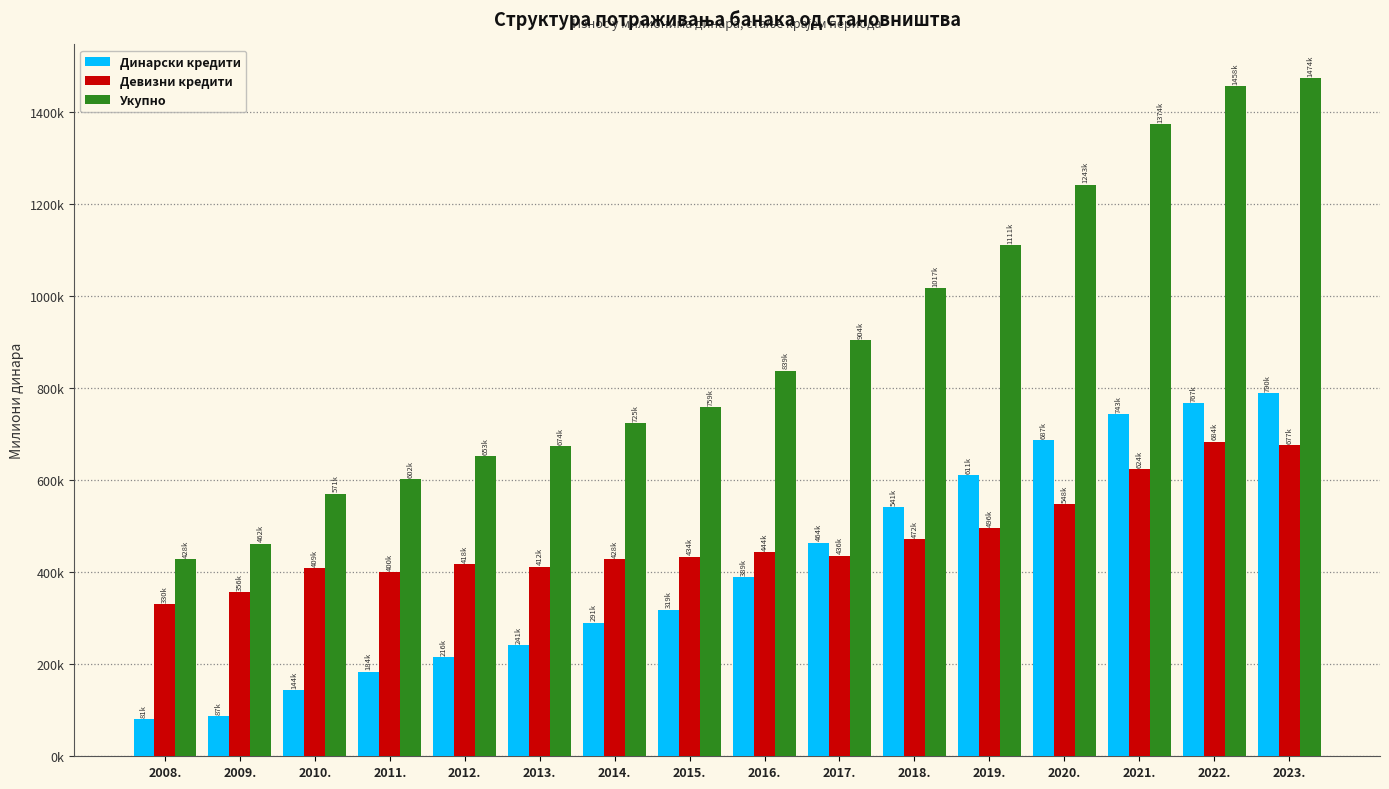

What is the maximum value for Укупно?

1473846.8